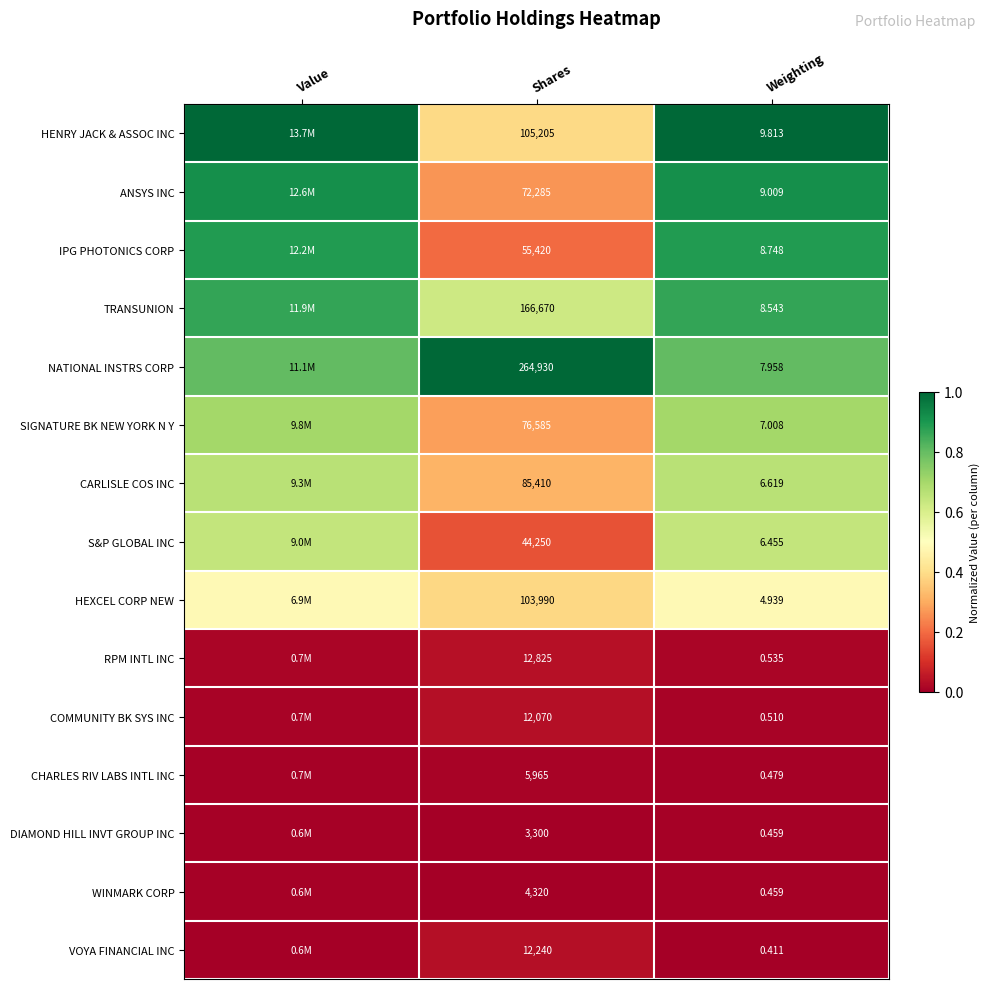

Between Shares and Weighting, which series saw the biggest shift?

NATIONAL INSTRS CORP